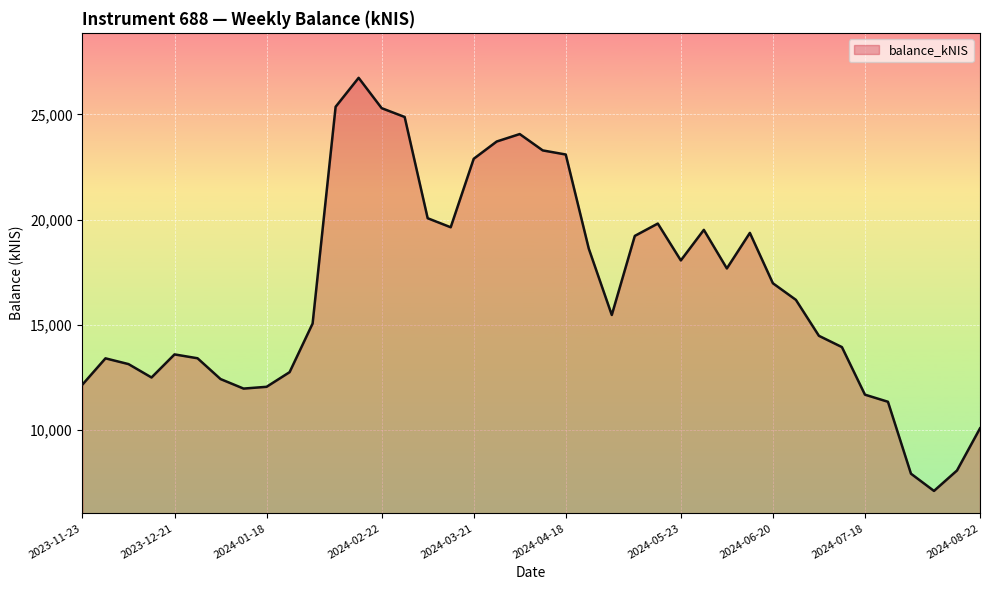

What is the maximum value shown in the chart?

26739.2